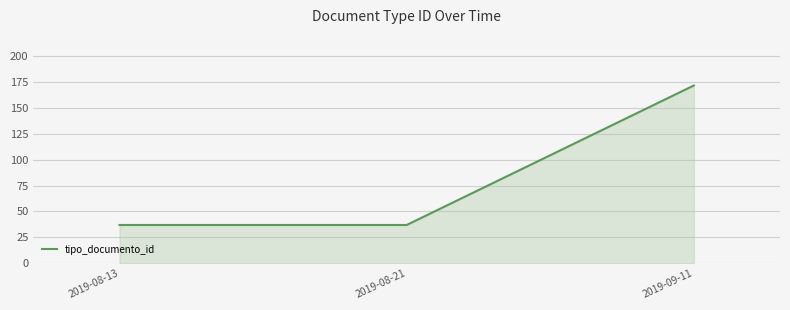

Which category has the highest value across all series?

2019-09-11